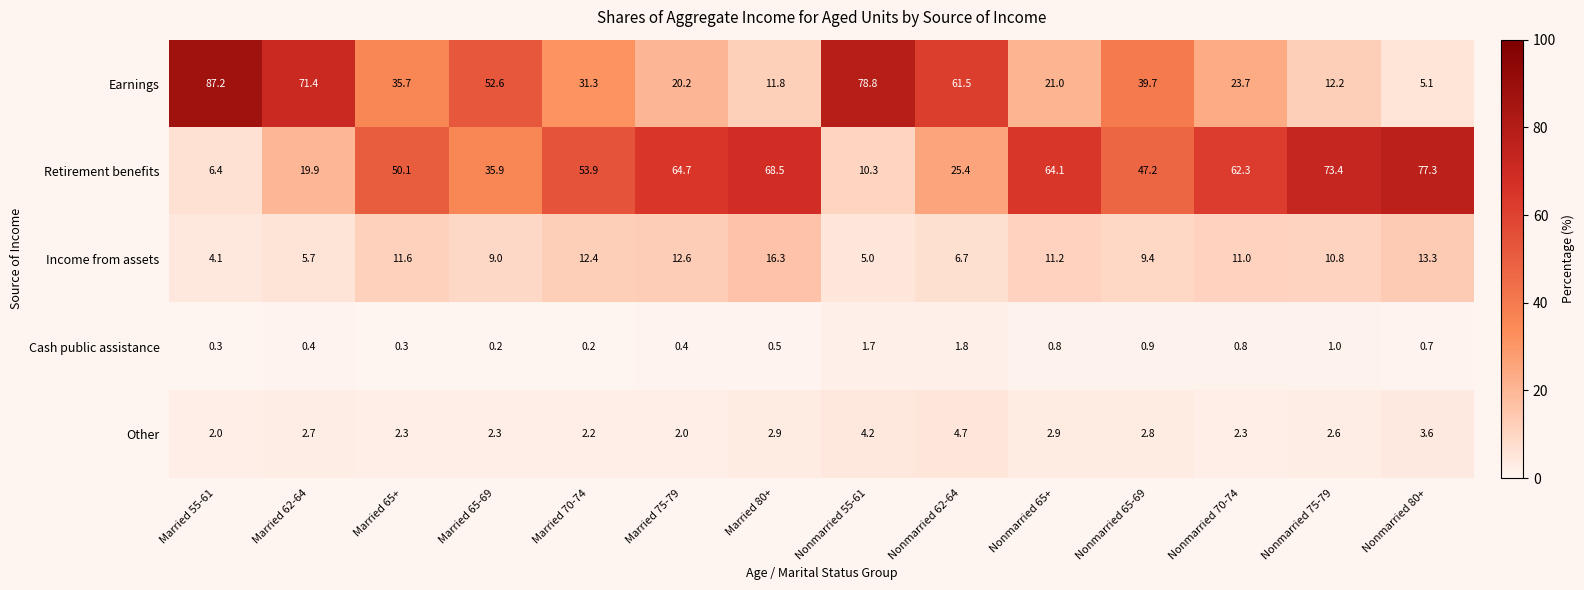

Which series has the widest spread of values?

Earnings